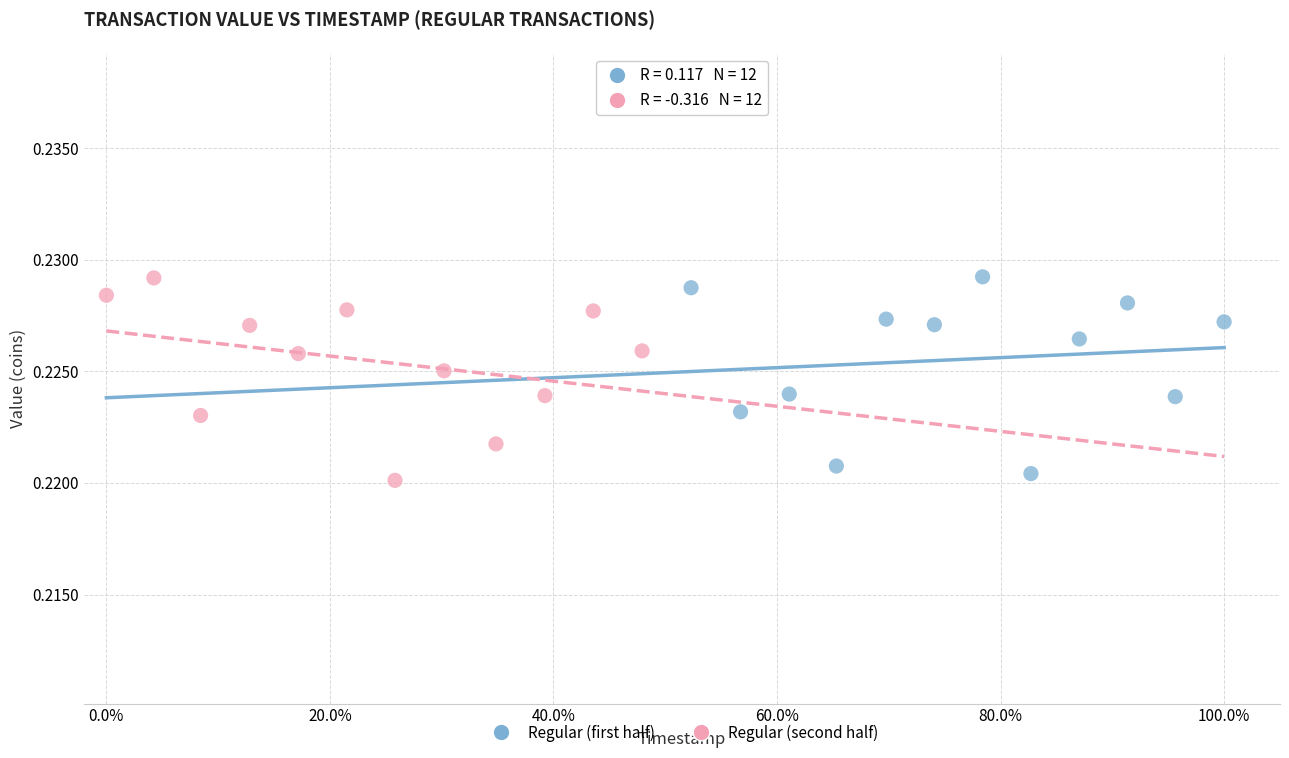

What are all the series names shown in the legend?

Regular (first half), Regular (second half)